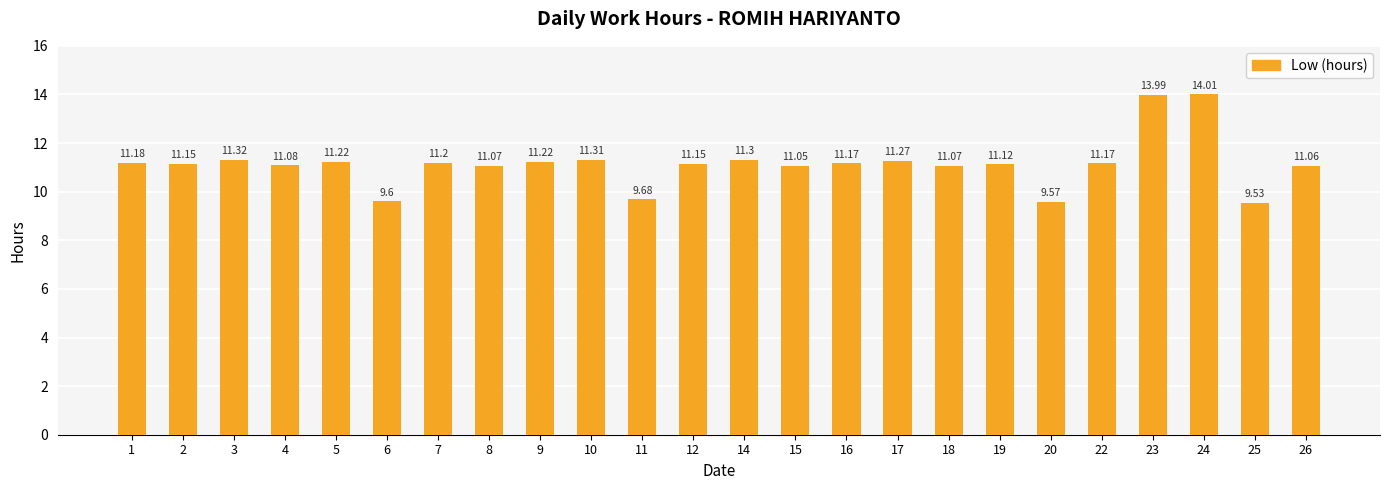

At which category does the chart reach its peak across all series?

24